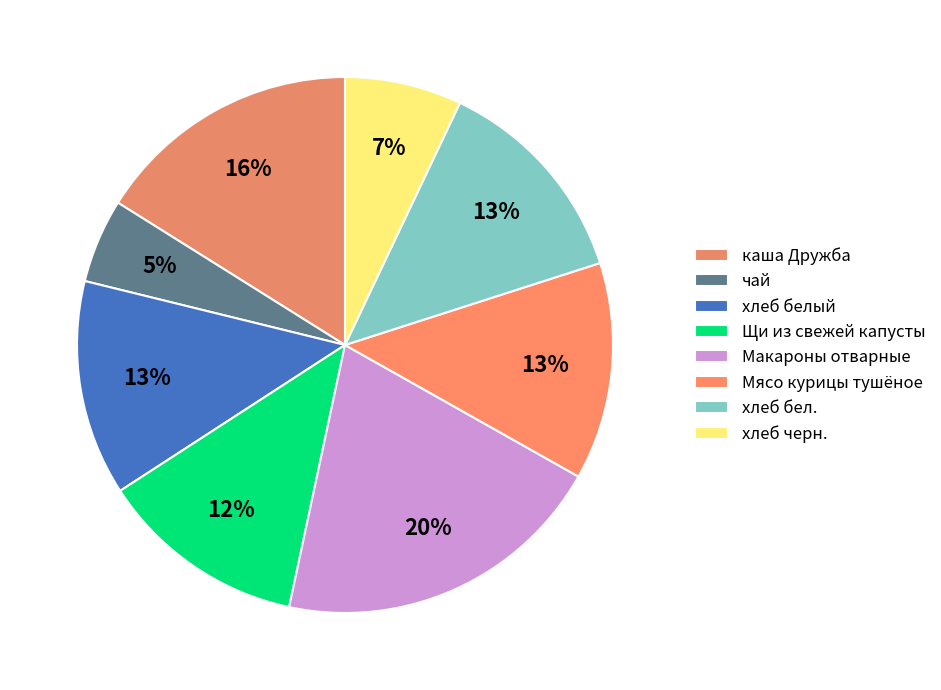

Between хлеб черн. and Мясо курицы тушёное, which is larger?

Мясо курицы тушёное